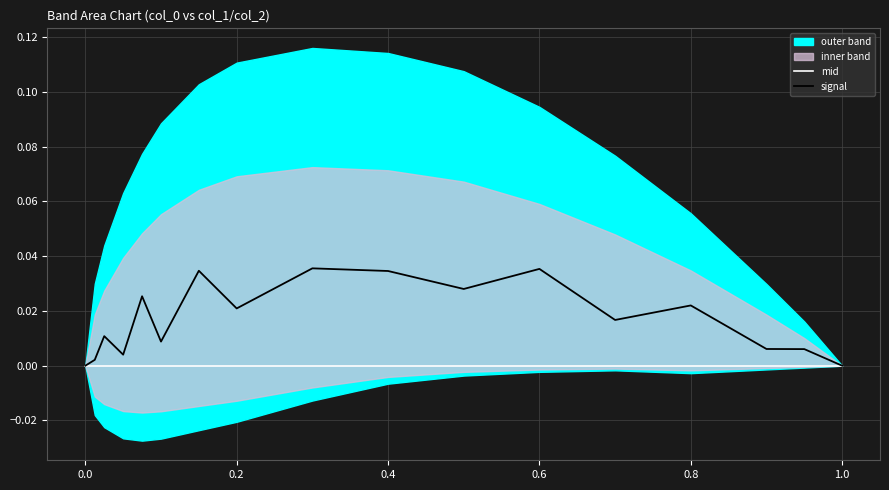

True or false: mid has more than 0 interior local peaks.

False